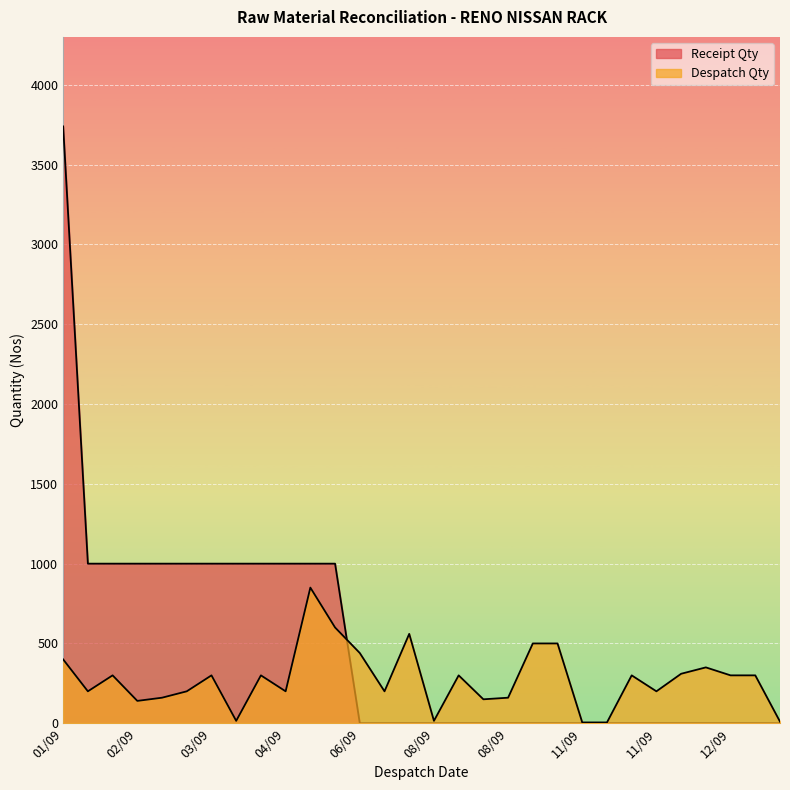

Rank the series by their maximum value, from lowest to highest.

Despatch Qty, Receipt Qty